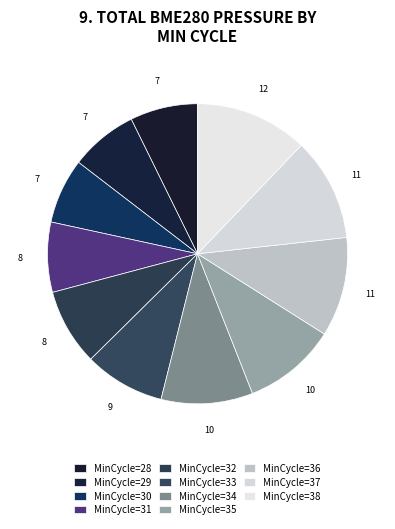

Does any single category account for the majority?

No